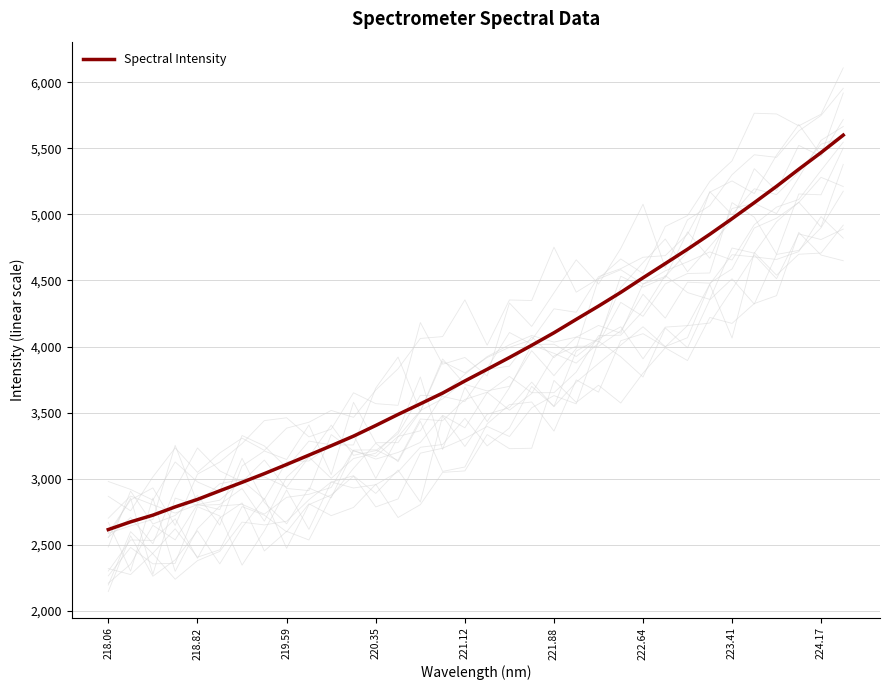

The value of Spectral Intensity at 221.12 is 3739.7. True or false?

True